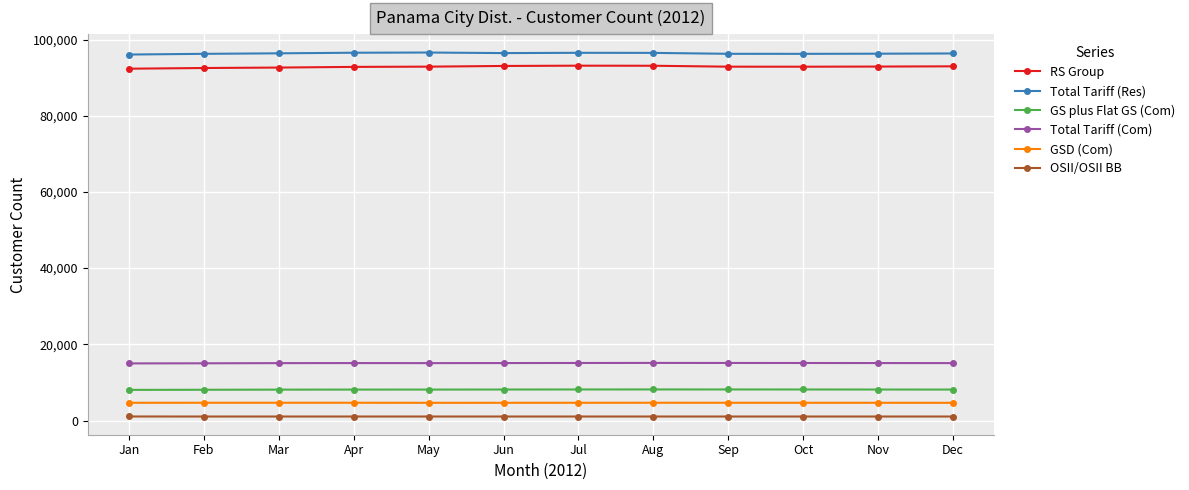

Rank the series at Oct from highest to lowest value.

Total Tariff (Res), RS Group, Total Tariff (Com), GS plus Flat GS (Com), GSD (Com), OSII/OSII BB